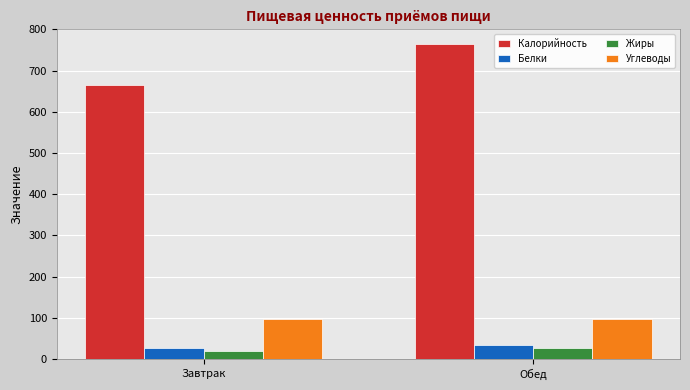

Rank the categories by Калорийность value from highest to lowest.

Обед, Завтрак